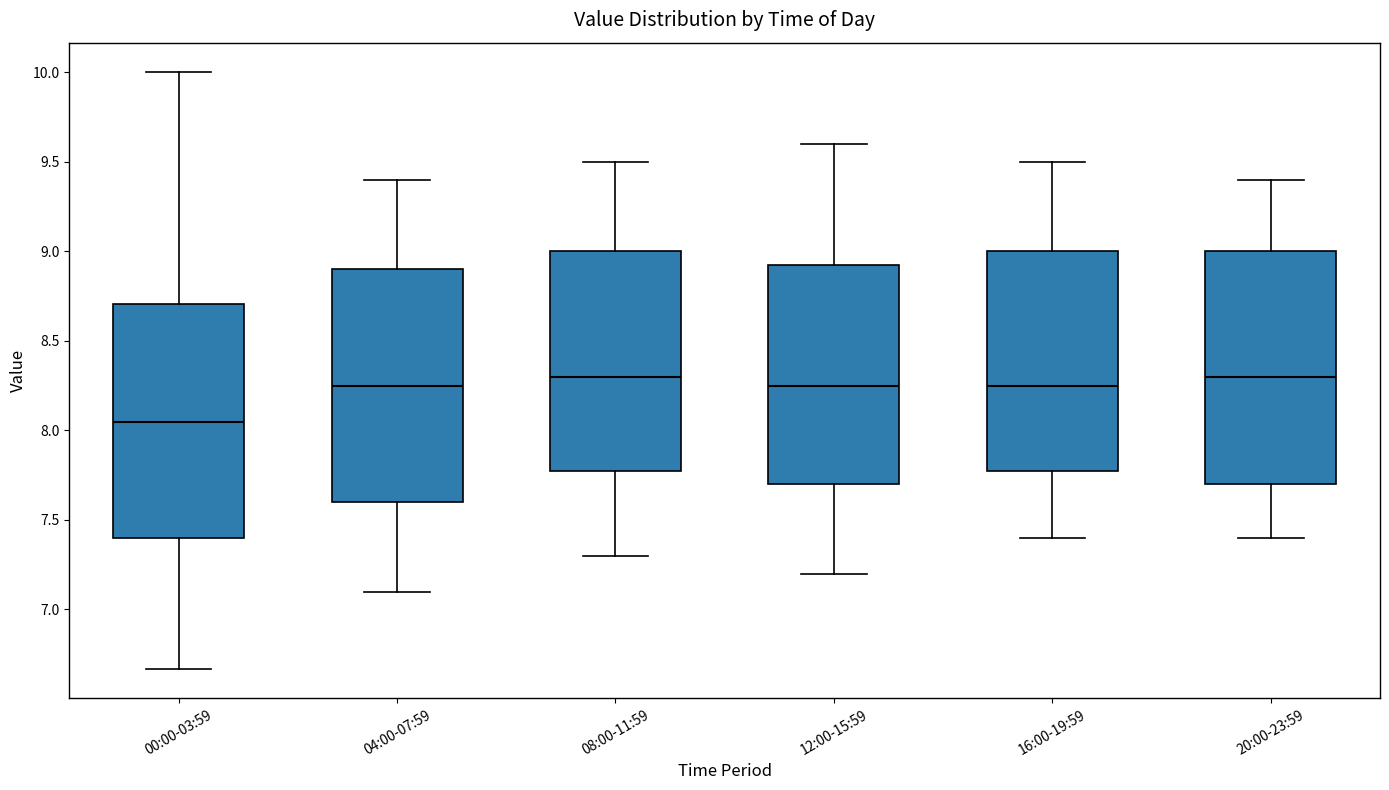

Reading left to right, read every box against the y-axis: the position of its median line, the range the box covers, and the ends of its whiskers. The values are not printed on the chart, so give them approximately, as read against the axis.

00:00-03:59: median 8.05, box 7.40 to 8.70, whiskers 6.65 to 10.00
04:00-07:59: median 8.25, box 7.60 to 8.90, whiskers 7.10 to 9.40
08:00-11:59: median 8.30, box 7.80 to 9.00, whiskers 7.30 to 9.50
12:00-15:59: median 8.25, box 7.70 to 8.95, whiskers 7.20 to 9.60
16:00-19:59: median 8.25, box 7.80 to 9.00, whiskers 7.40 to 9.50
20:00-23:59: median 8.30, box 7.70 to 9.00, whiskers 7.40 to 9.40